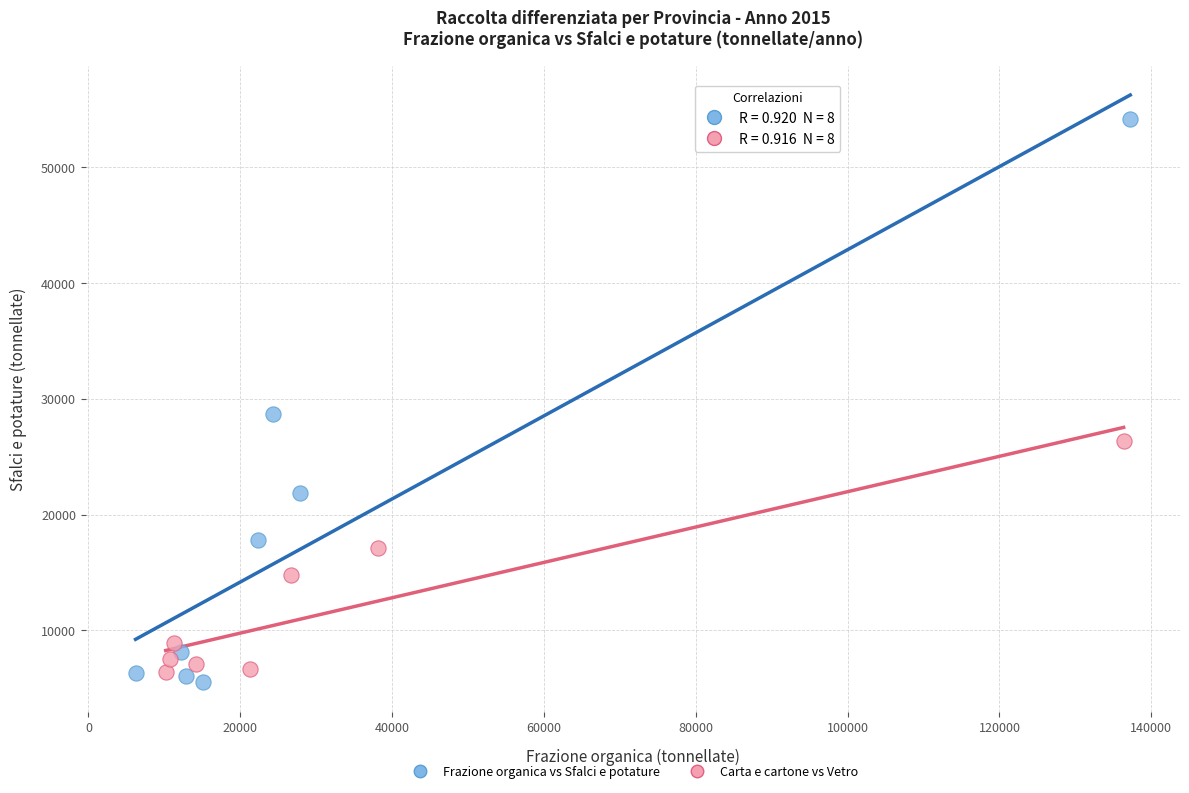

Which series reaches the maximum Y coordinate?

Frazione organica vs Sfalci e potature